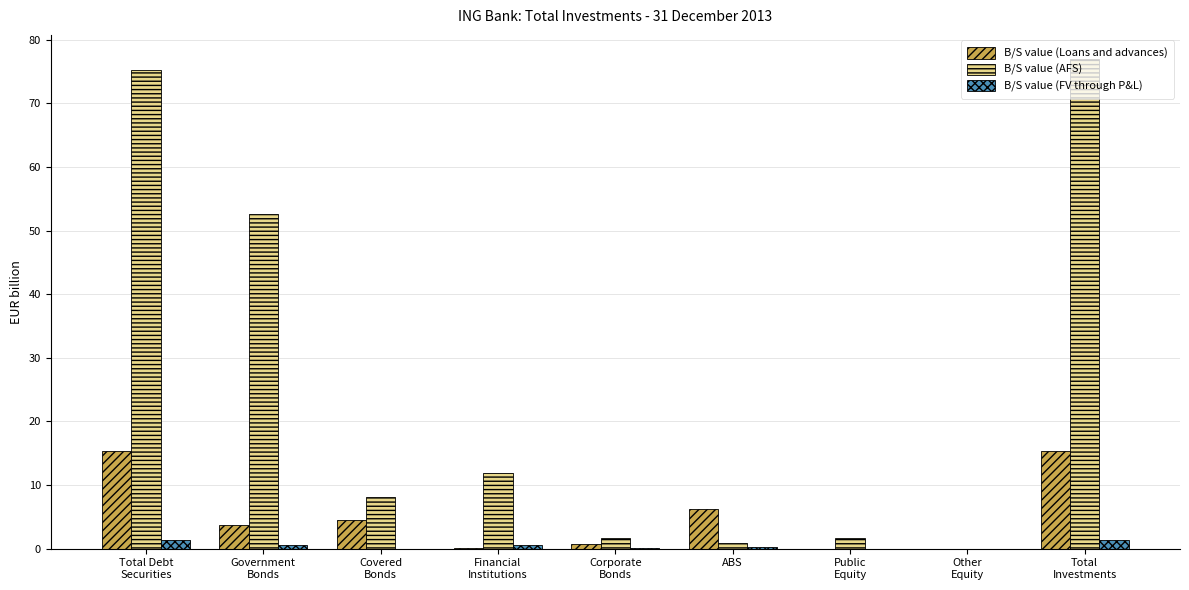

Read the B/S value (Loans and advances) value at Corporate
Bonds.

0.8